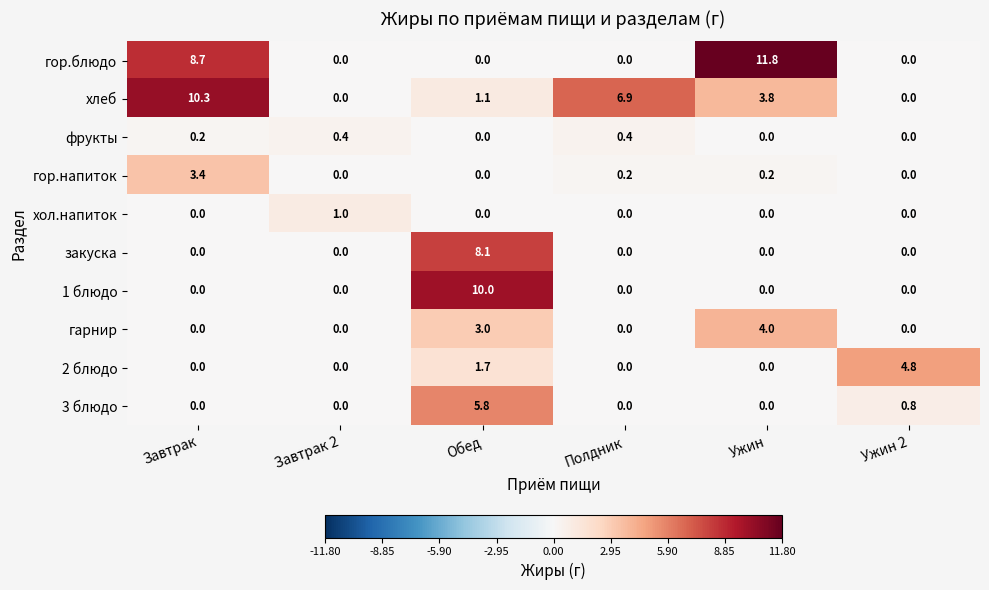

Which series changed the most between Полдник and Ужин 2?

хлеб